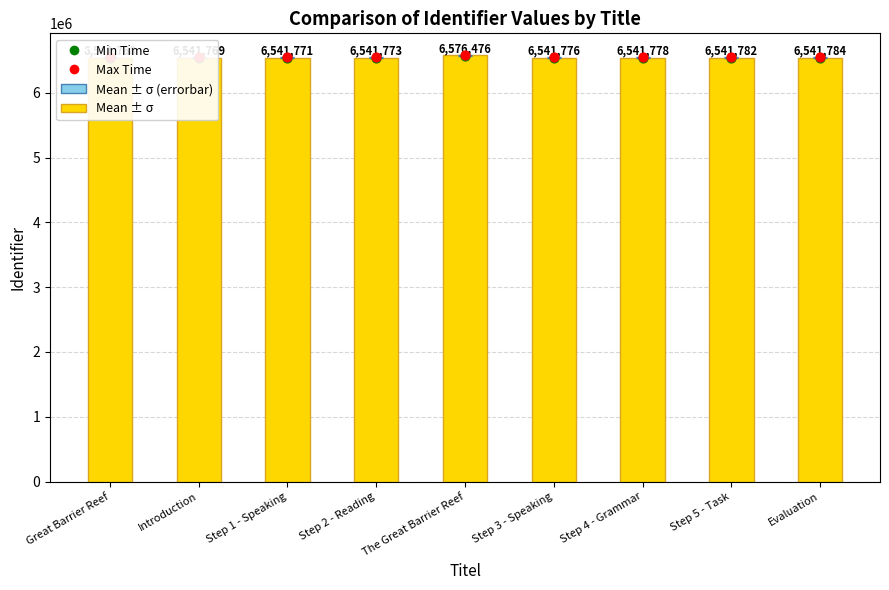

Which series has the largest total across all categories?

Max Time